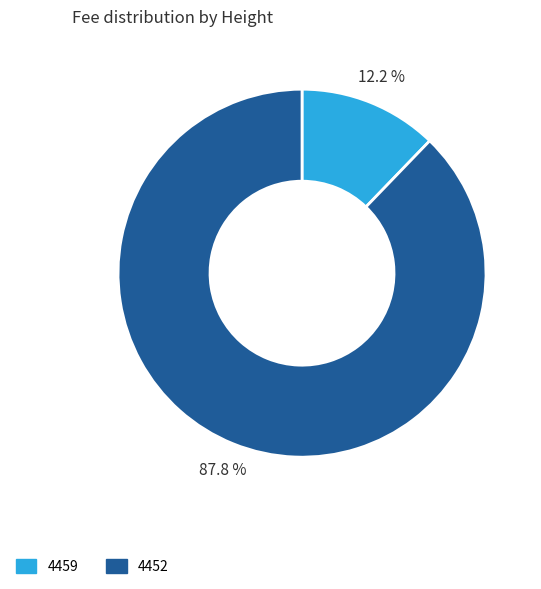

What portion of the pie excludes 4459?

87.8%